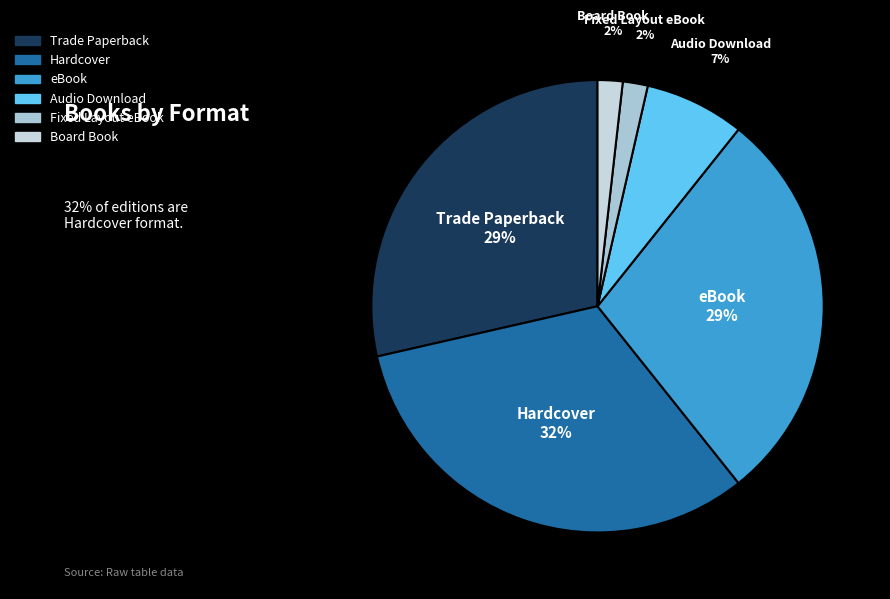

Between eBook and Hardcover, which is larger?

Hardcover